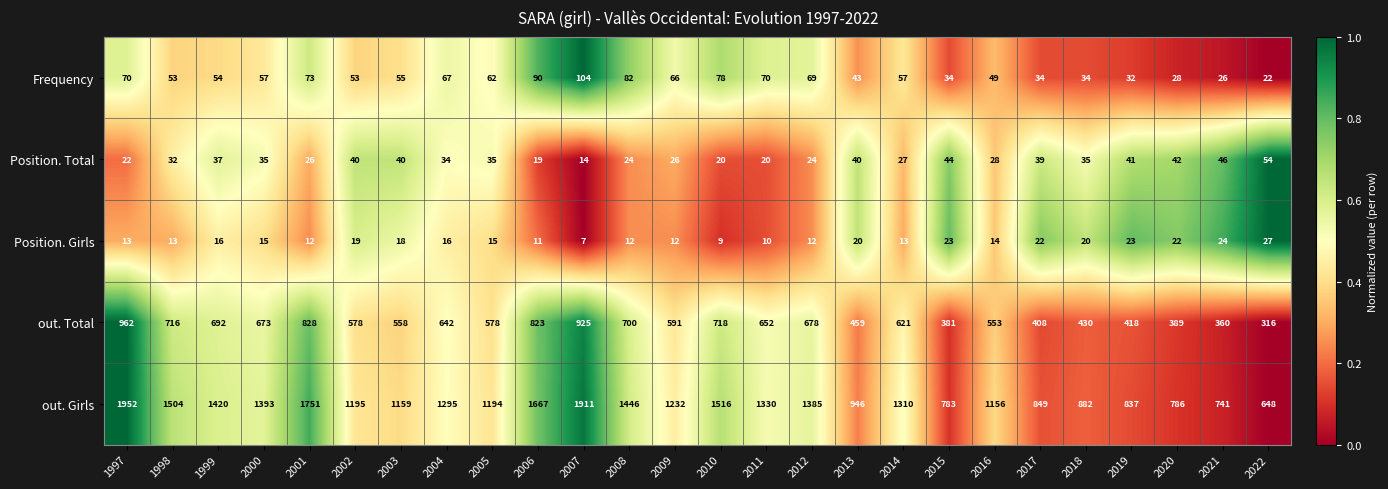

What is the sum of all Frequency values?

1462